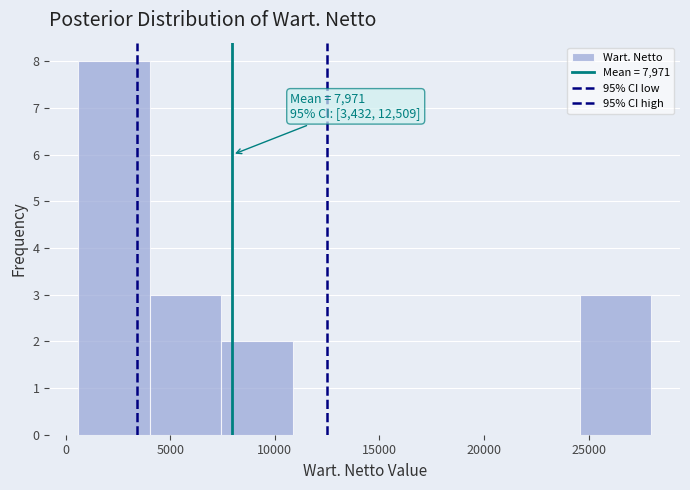

Which range on the x-axis has the tallest bar?

500 to 4000